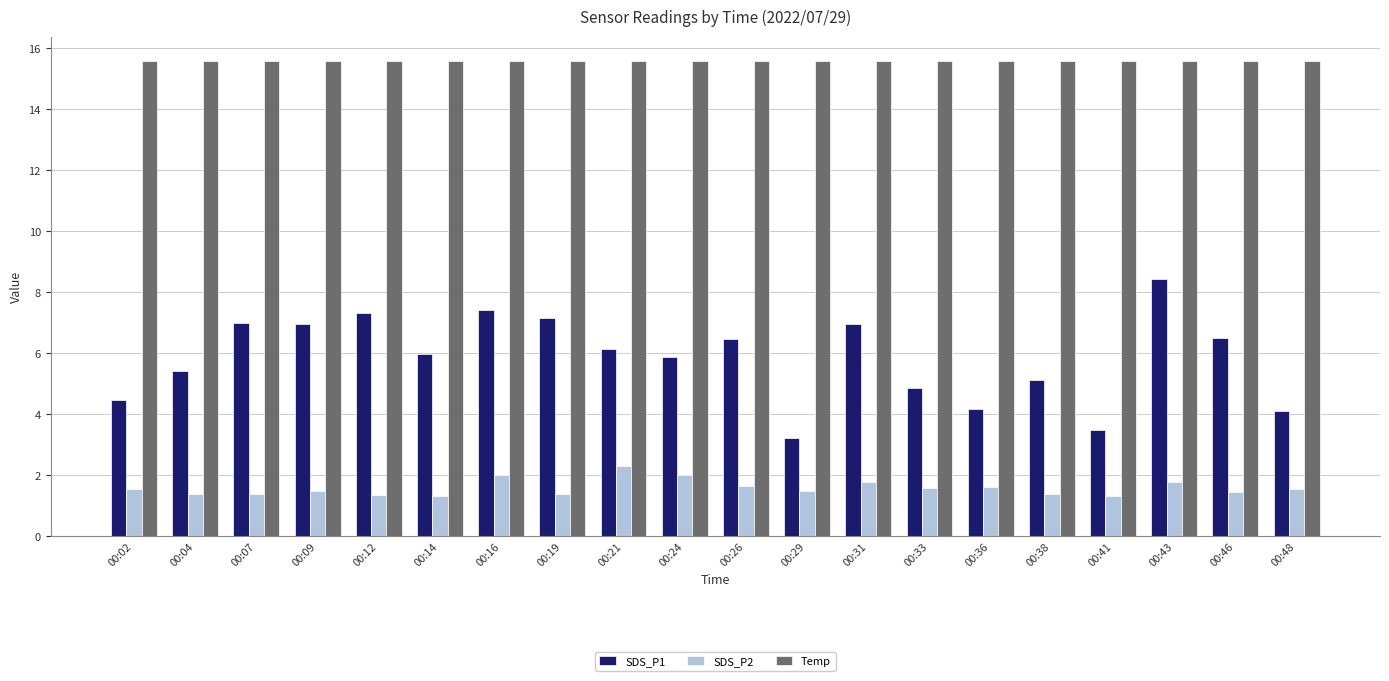

At how many categories does at least one series exceed 8?

20